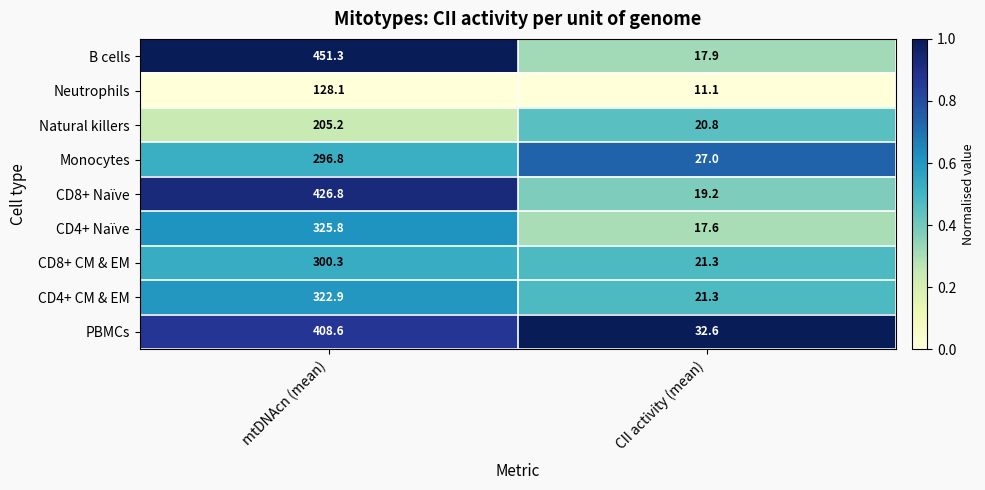

Reading right to left, list all the values displayed in this chart.

B cells: 17.9	451.3
Neutrophils: 11.1	128.1
Natural killers: 20.8	205.2
Monocytes: 27.0	296.8
CD8+ Naïve: 19.2	426.8
CD4+ Naïve: 17.6	325.8
CD8+ CM & EM: 21.3	300.3
CD4+ CM & EM: 21.3	322.9
PBMCs: 32.6	408.6